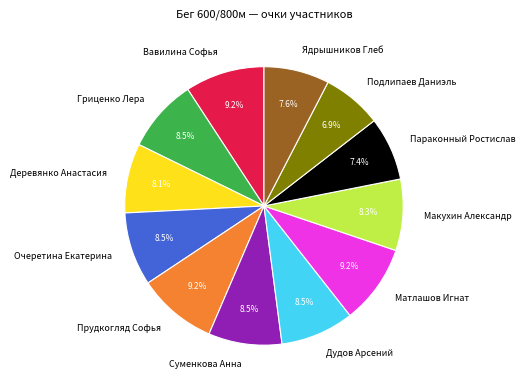

Is there any slice that represents more than half of the pie?

No